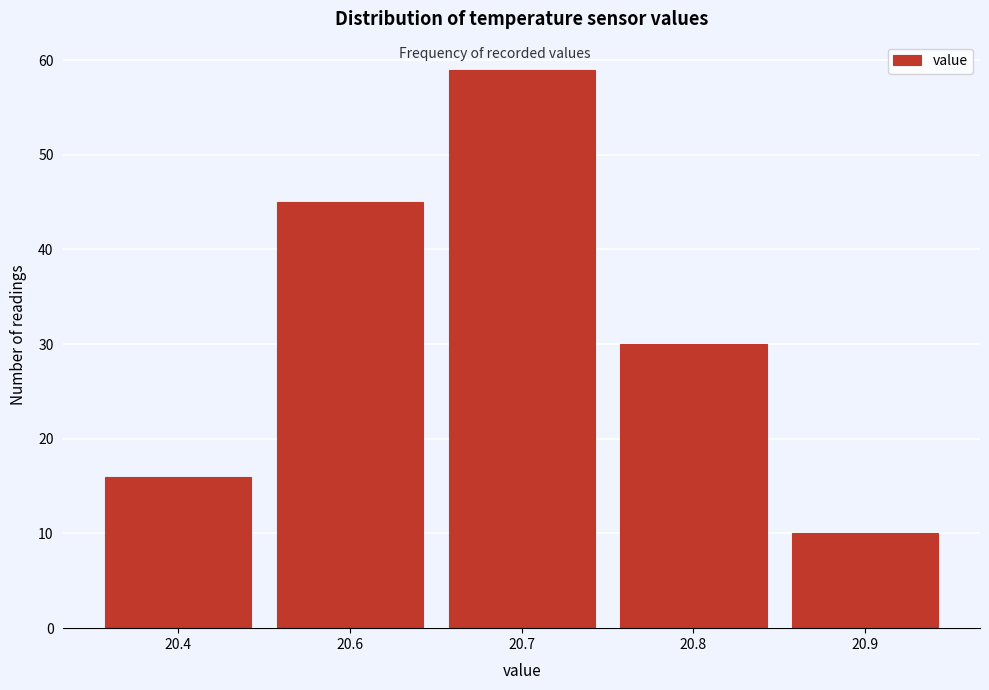

Reading left to right, transcribe all the data shown in this chart.

16	45	59	30	10